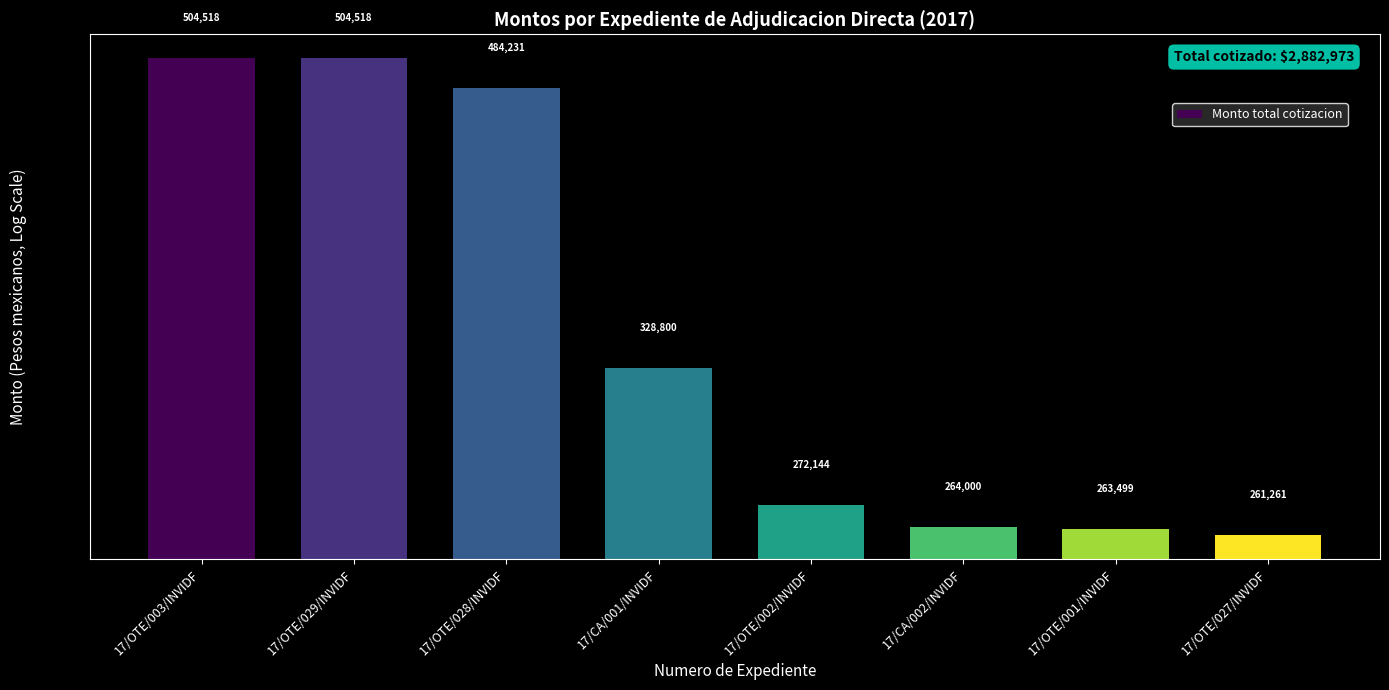

Does the chart contain stacked bars?

No